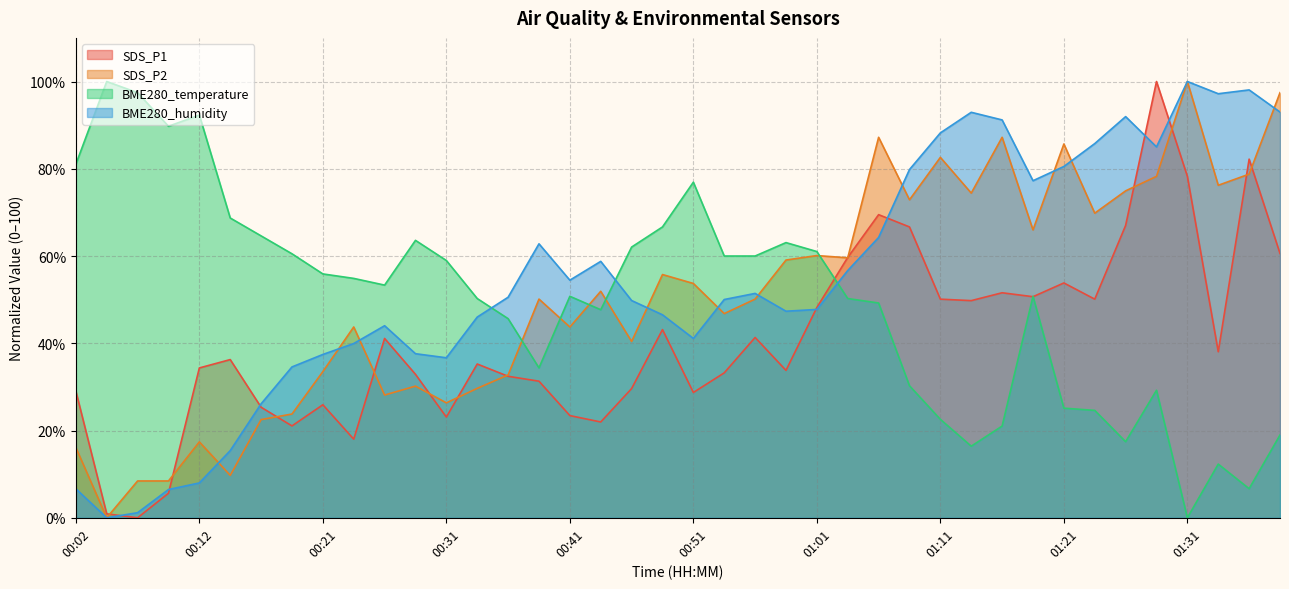

Between 00:56 and 01:08, which is larger?

01:08